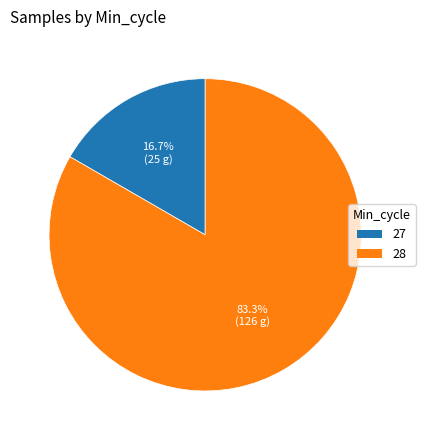

Is there a majority slice in this chart?

Yes